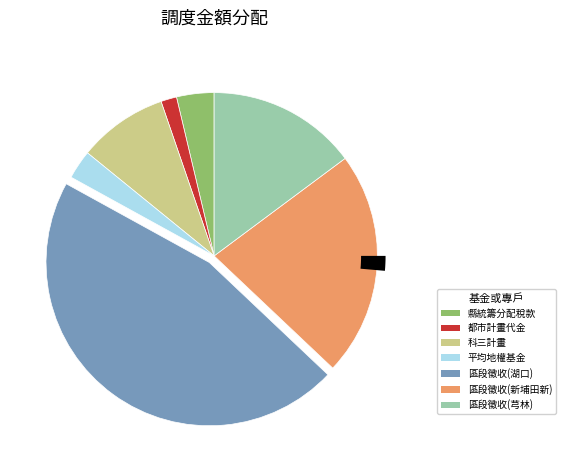

Does 都市計畫檢討變更土地使用代金專戶 account for over 50% of the chart?

No